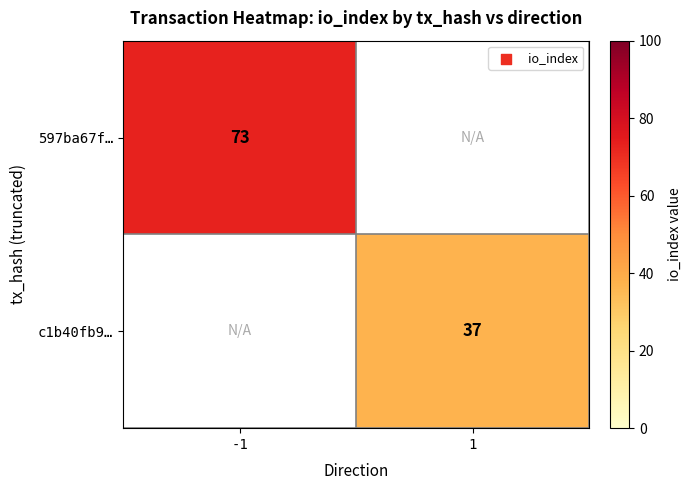

True or false: c1b40fb9… has a value of 37 at 1.

True